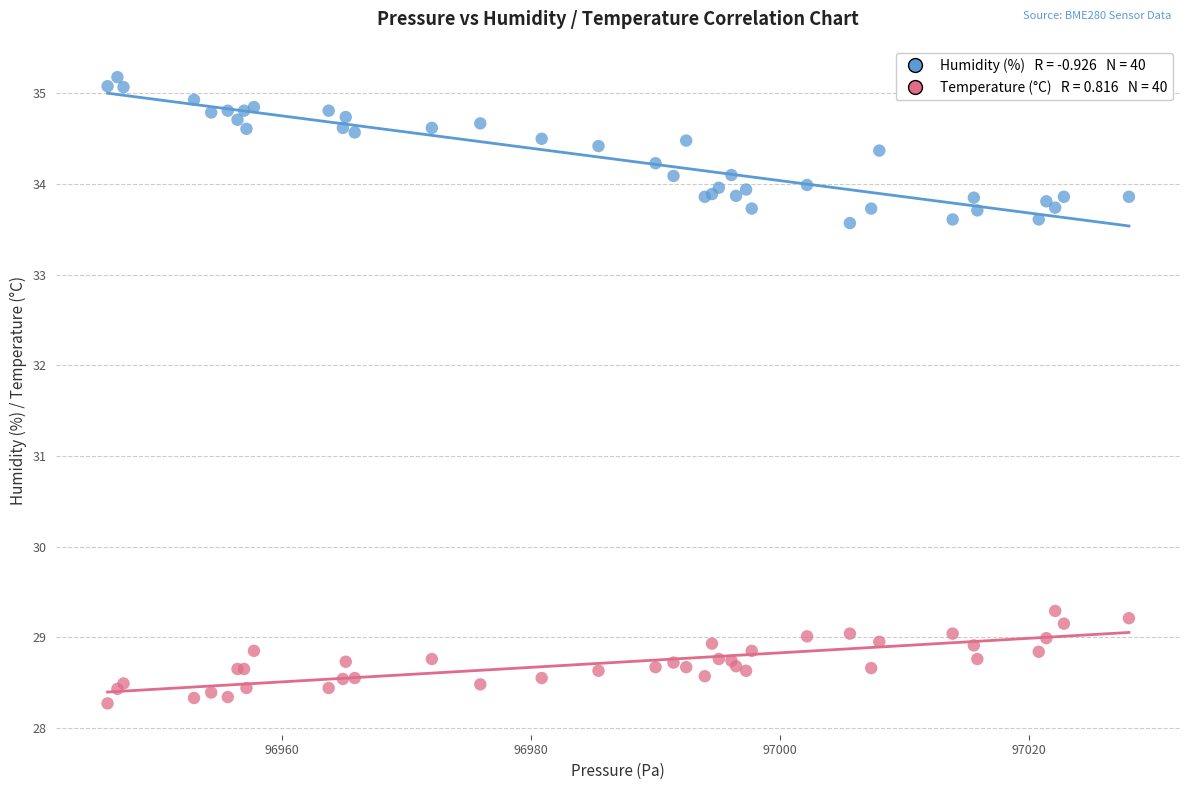

Across all series, what Y value is closest to 31?

29.3